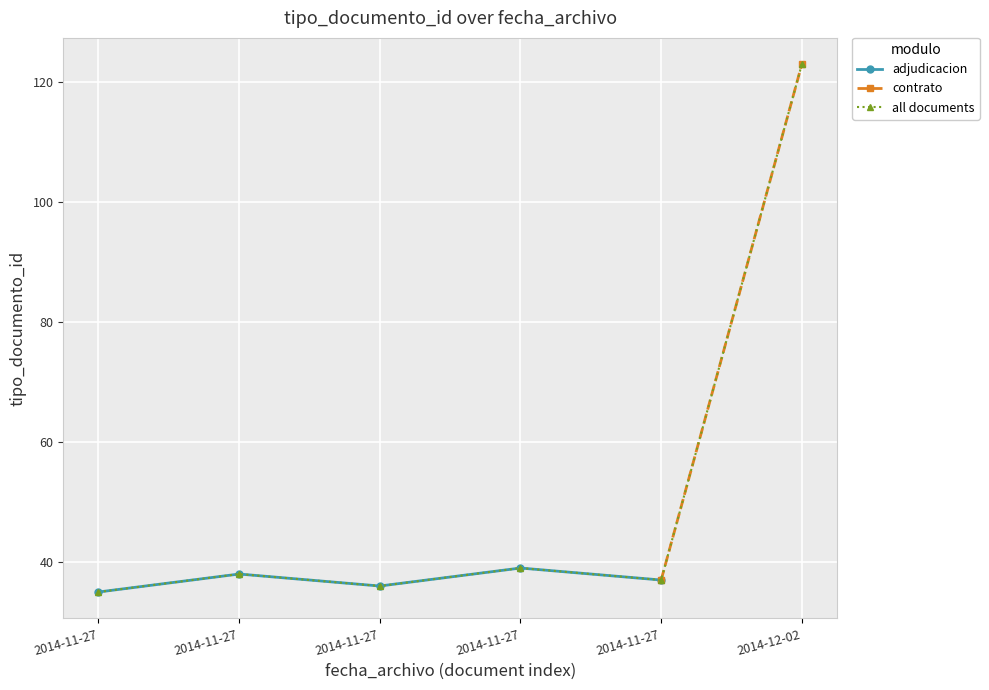

Which category has the lowest value across all series?

2014-11-27